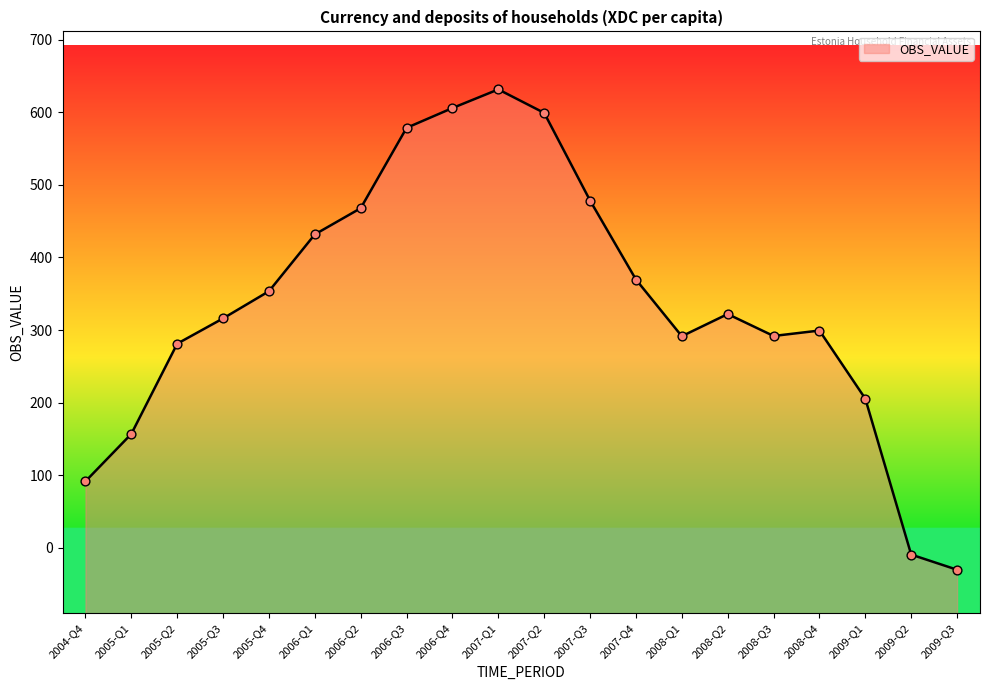

Between 2008-Q4 and 2009-Q3, which is larger?

2008-Q4